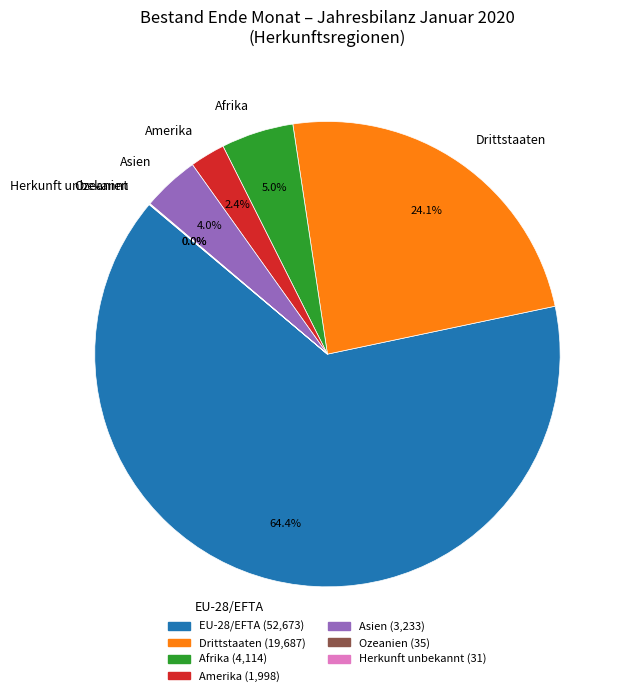

What is the majority slice?

EU-28/EFTA